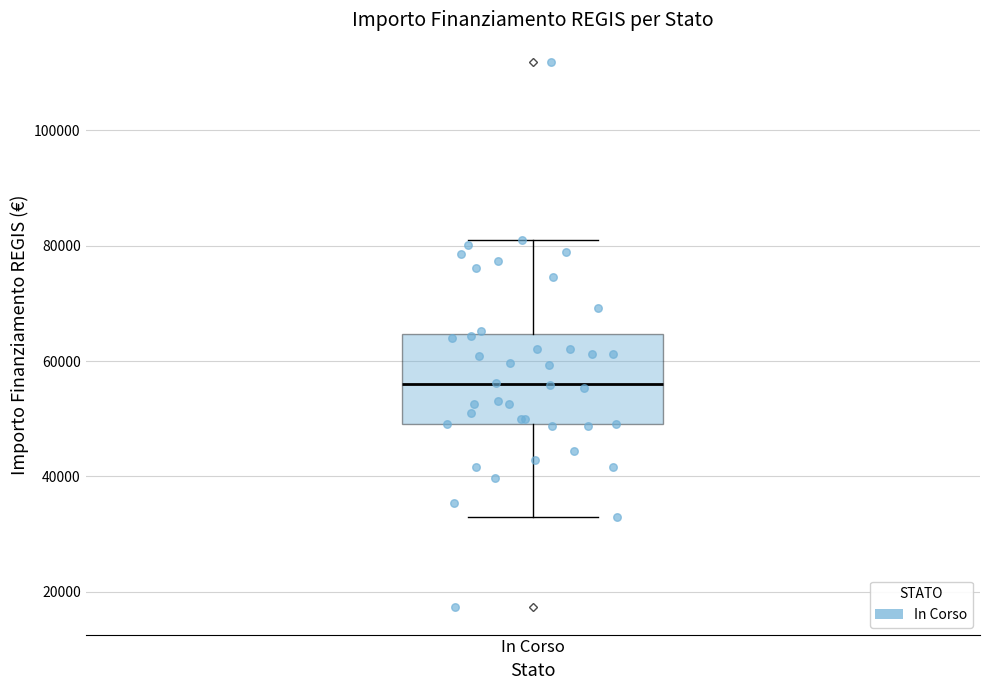

Transcribe this box plot: give where the median line is, the range the box spans, and where the two whiskers end, as read against the y-axis. The values are not printed on the chart, so give them approximately, as read against the axis.

median 56000, box 50000 to 64000, whiskers 32000 to 80000